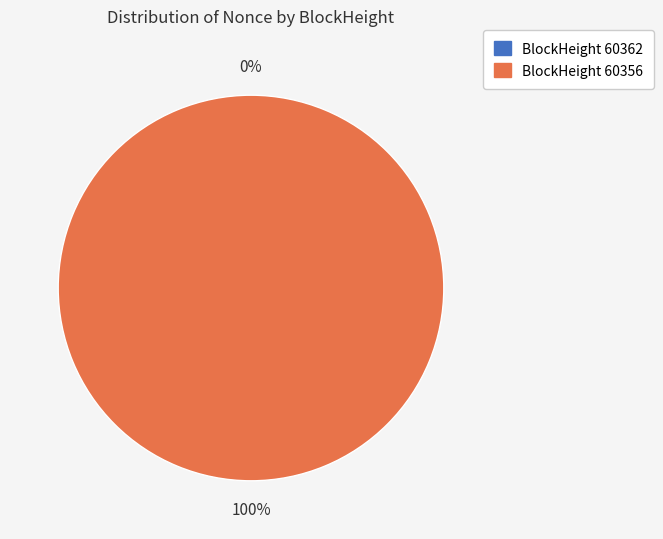

Do 60356 and 60362 together represent more than half of the pie?

Yes